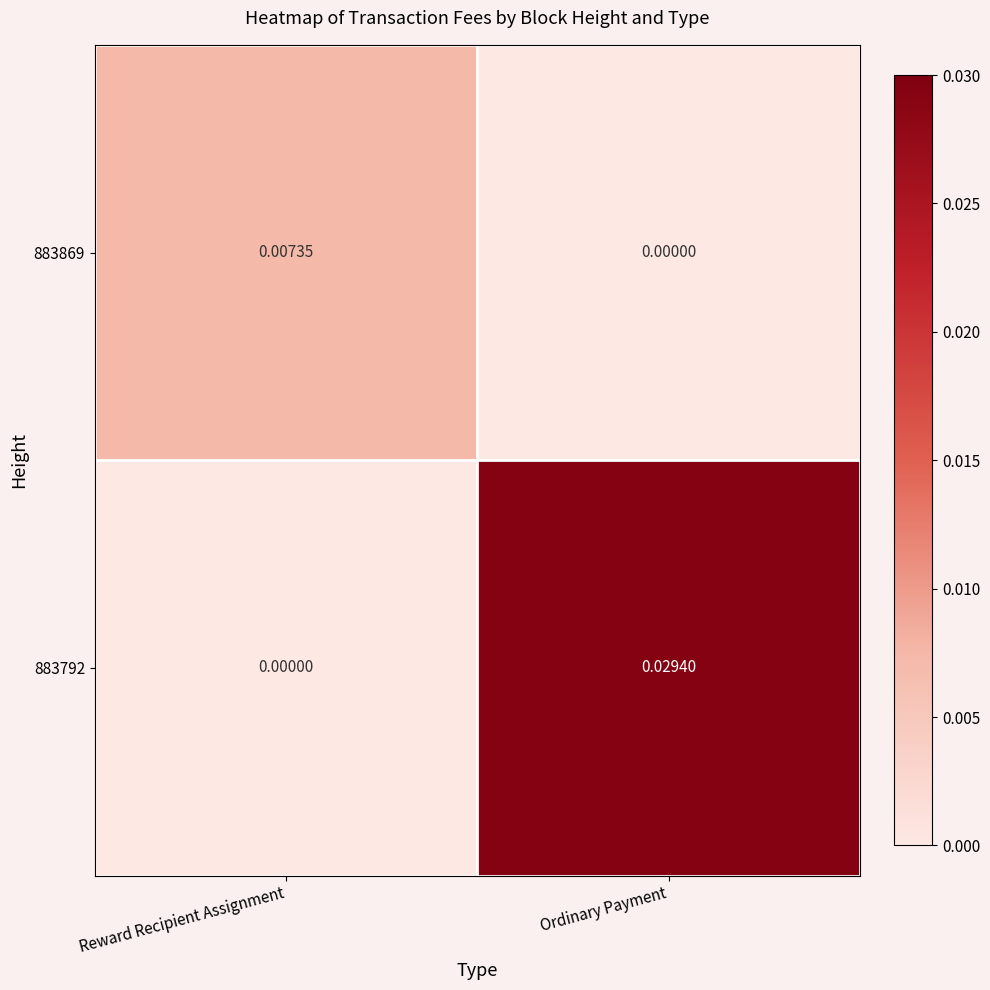

Which category has the highest value in the 883869 series?

Reward Recipient Assignment